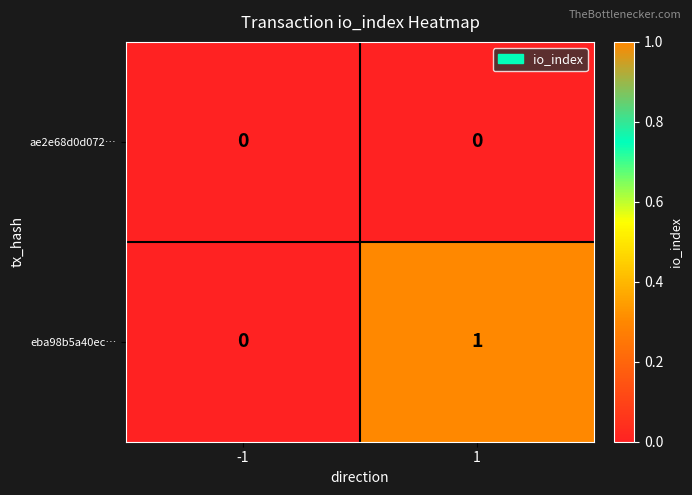

At which category is the sum across all series the highest?

1